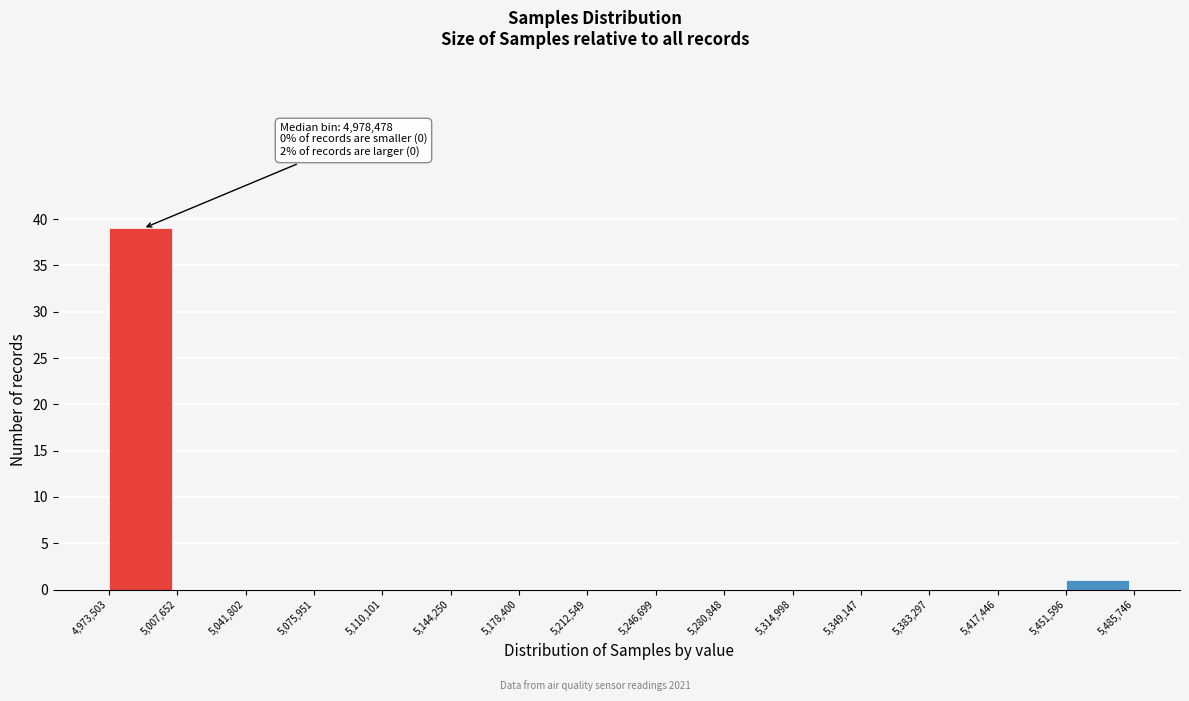

Over which range of the x-axis is the bar tallest?

4,973,503 to 5,007,652